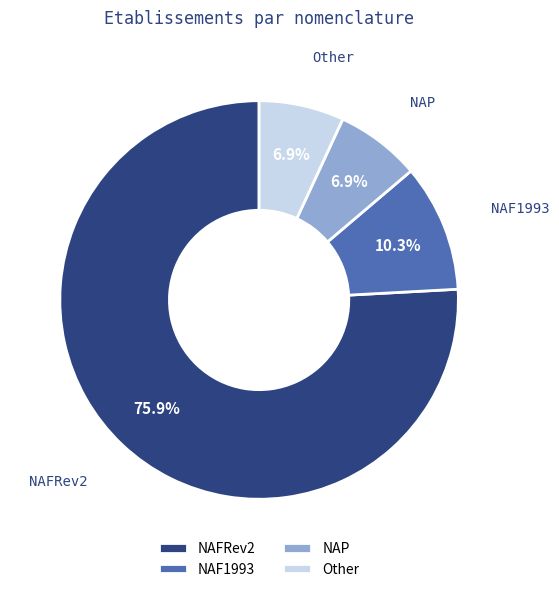

How many slices are in this pie chart?

4